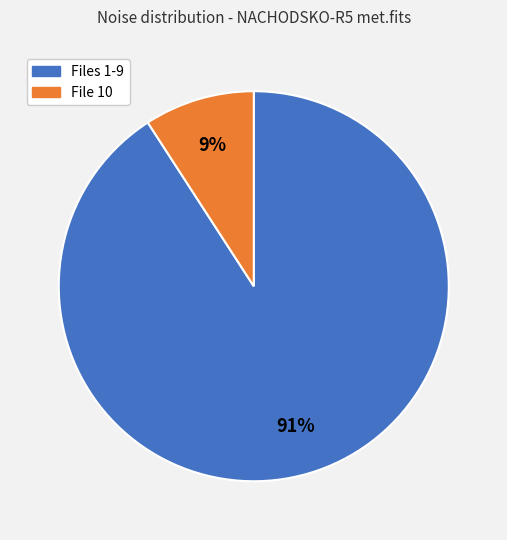

Does any single category account for the majority?

Yes